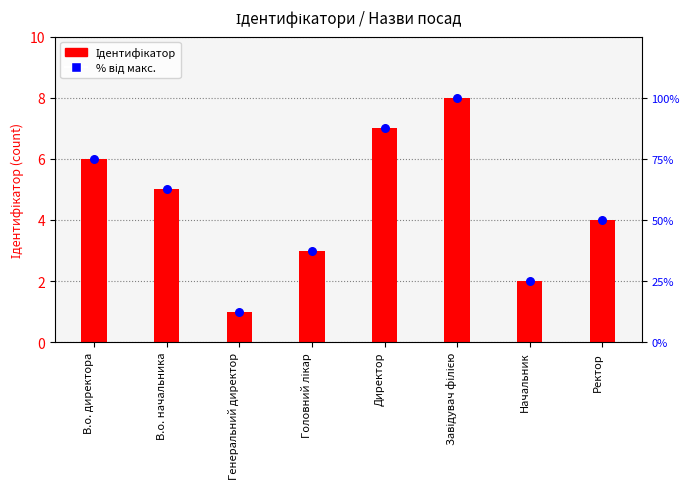

Approximately how many times larger is the value at Директор compared to В.о. директора?

1.2